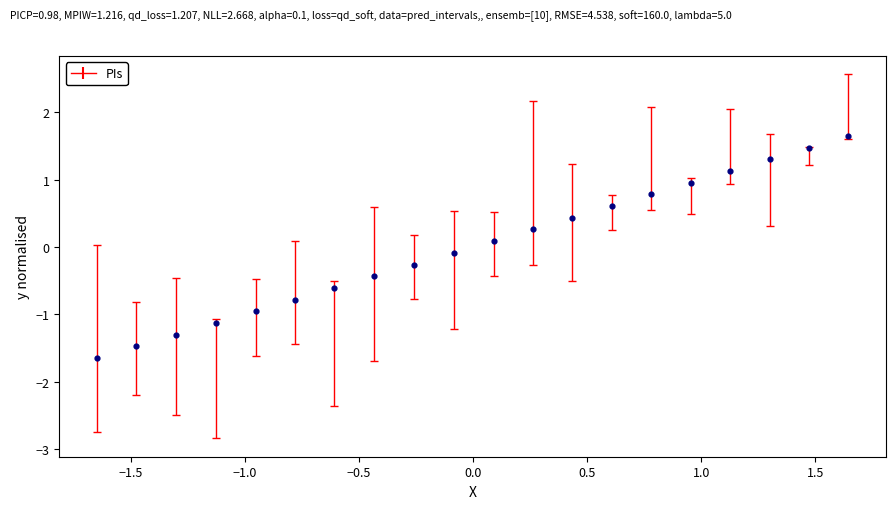

What is the range of Y values (max minus min)?

3.3